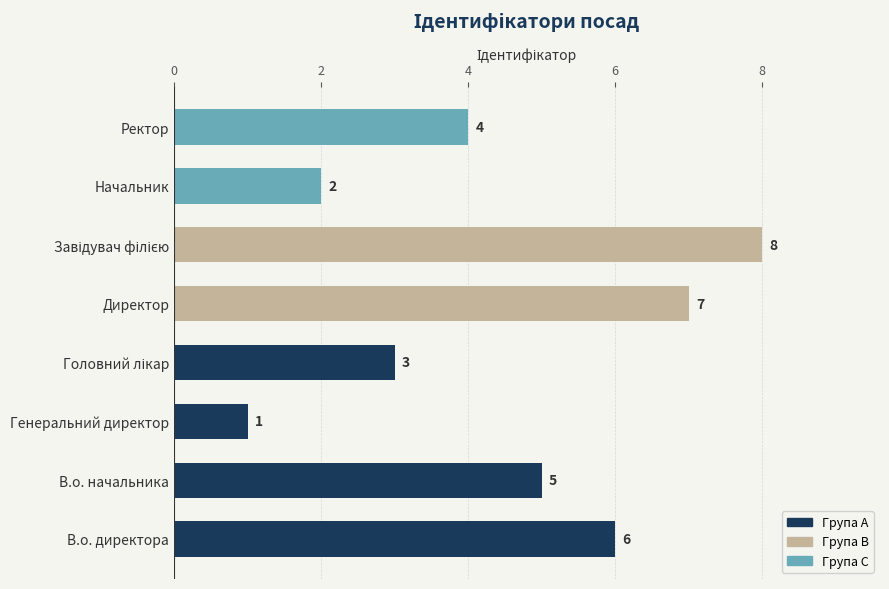

Where is the data nearest to the value 4?

Ректор